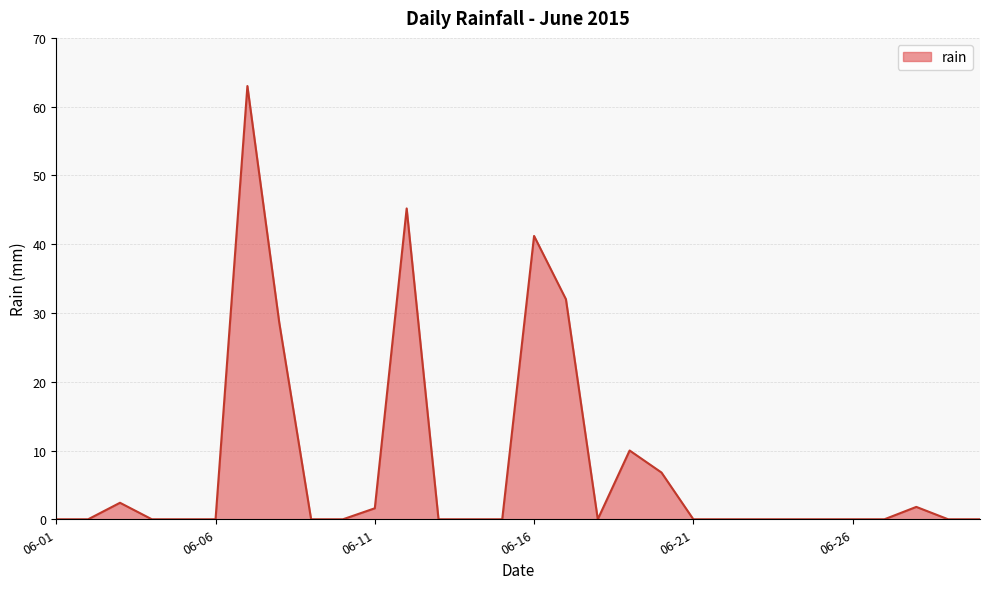

At which category does the data reach its first local peak?

2015-06-03